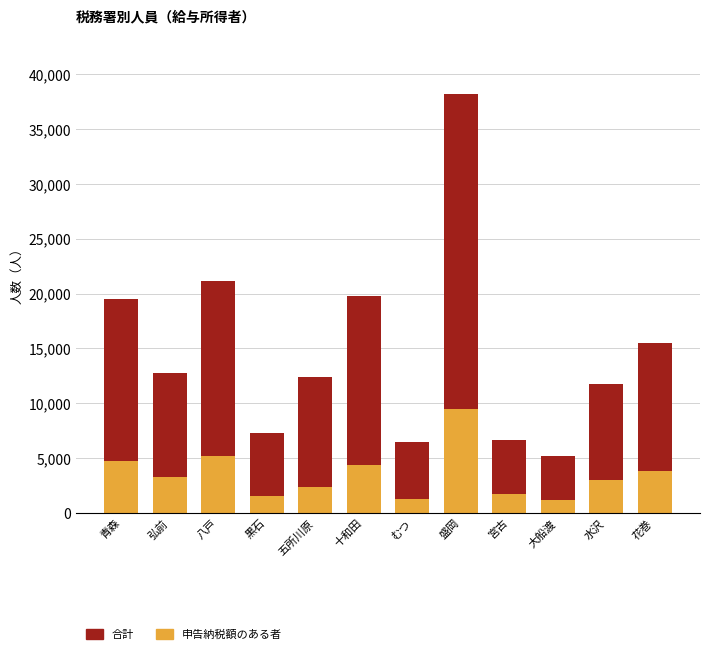

Does the chart contain any negative values?

No